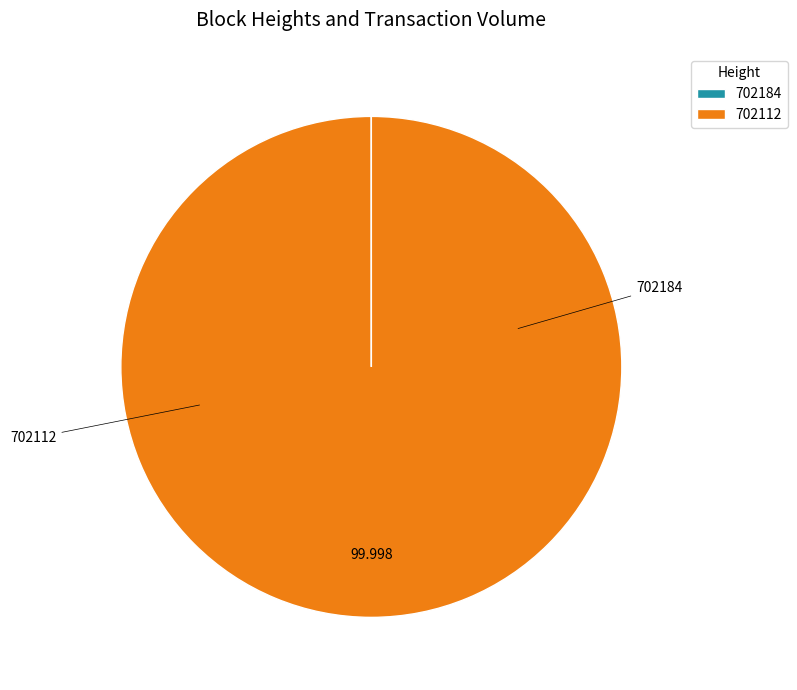

Is it true that 702112 is 100% of the pie?

True